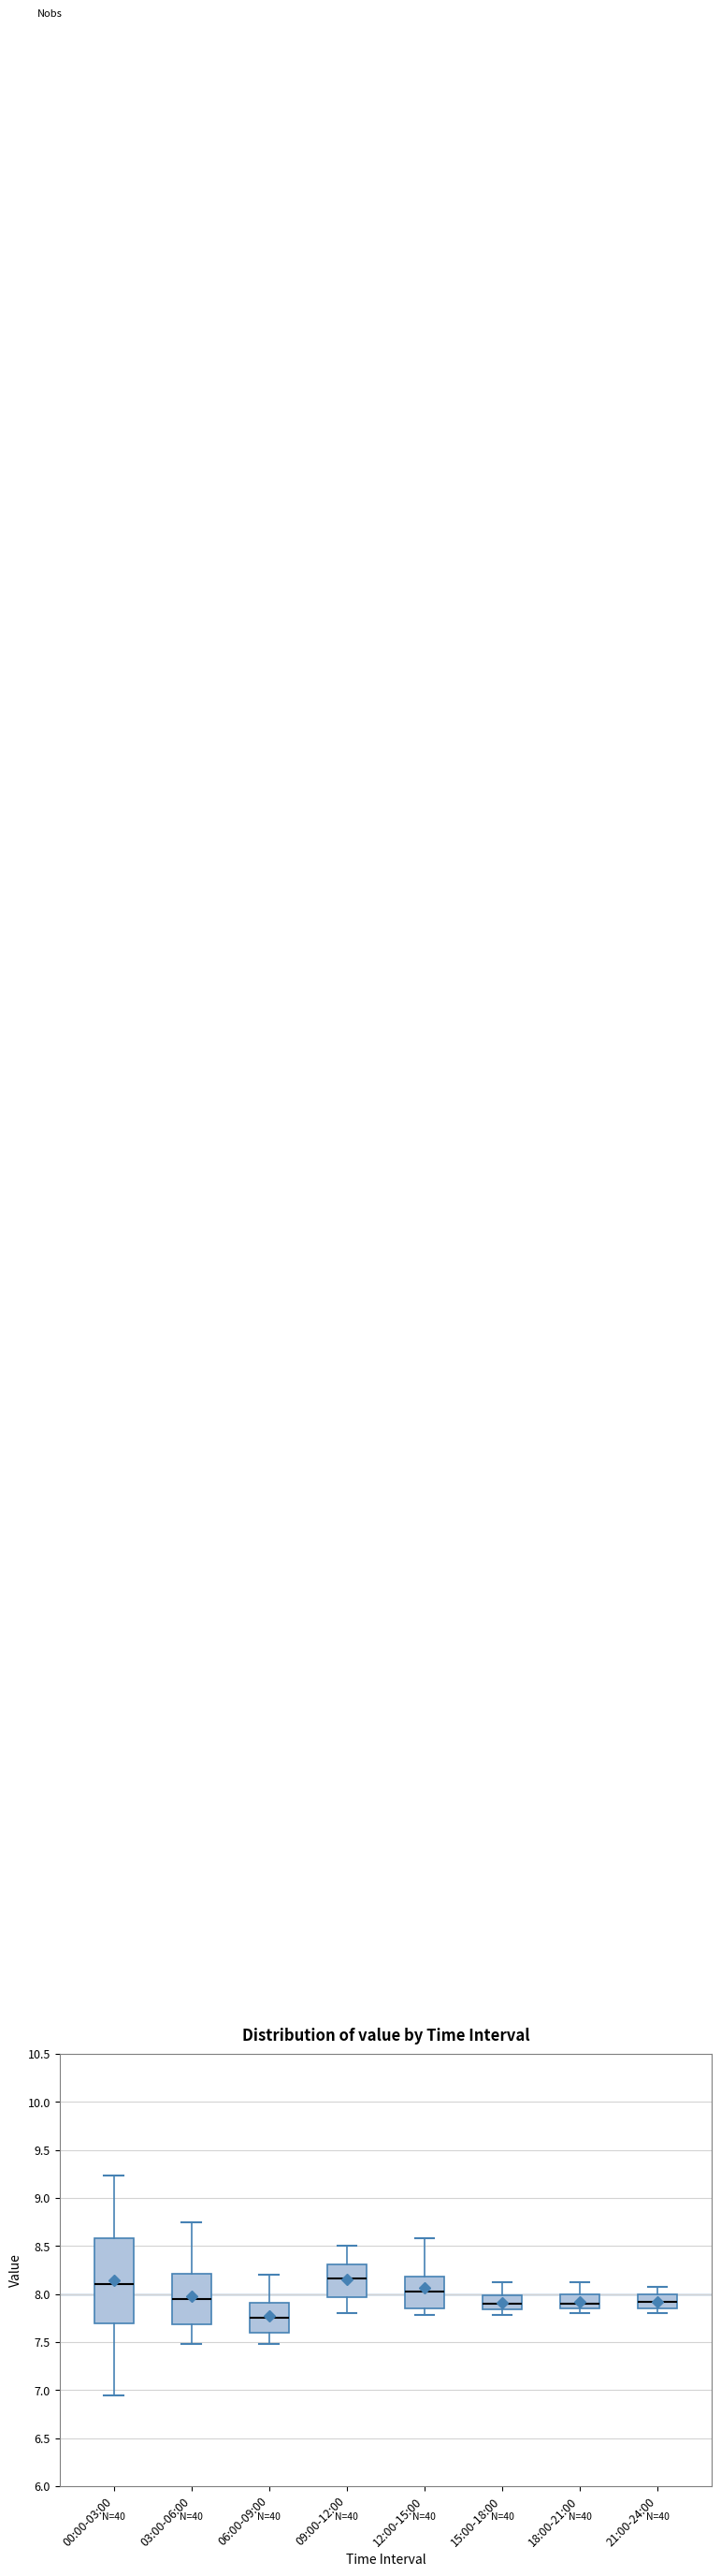

Comparing the boxes themselves (not the whiskers), which one is the tallest?

00:00-03:00